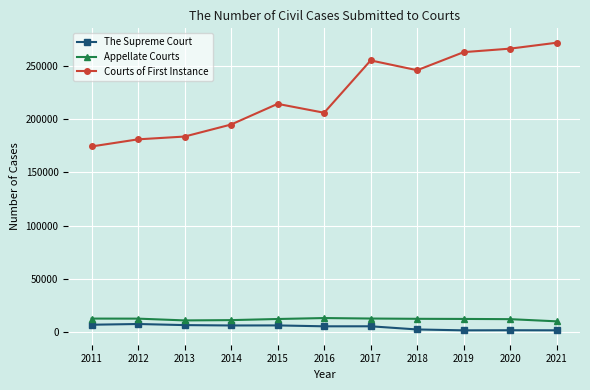

What is the difference between the Courts of First Instance values at 2020 and 2014?

71422